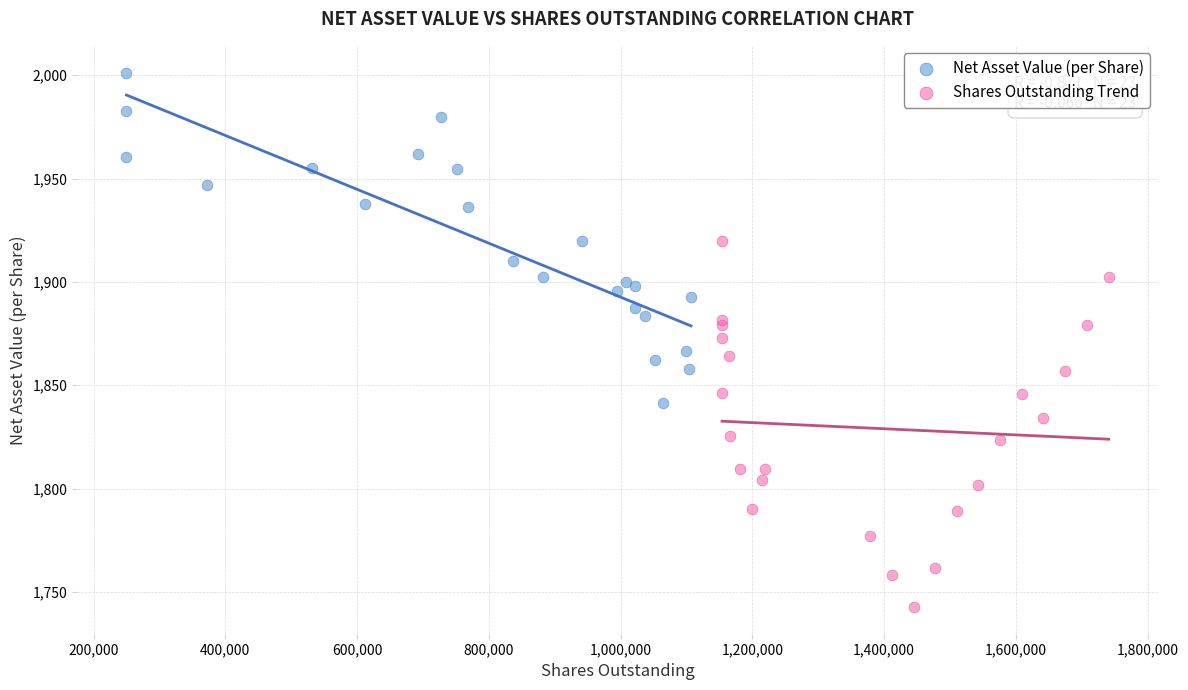

Which series reaches the maximum Y coordinate?

Net Asset Value (per Share)